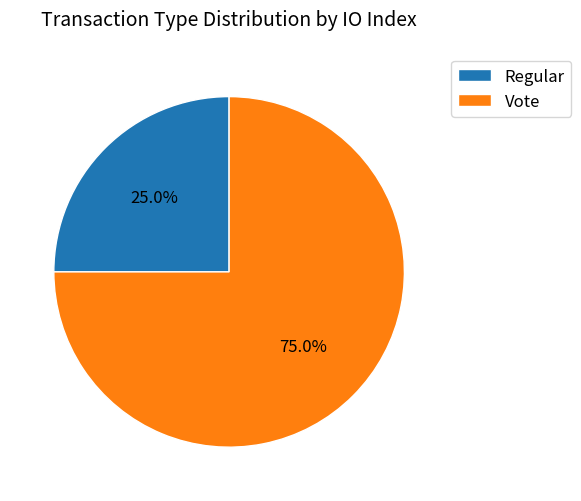

Which category has the biggest portion of the pie?

Vote